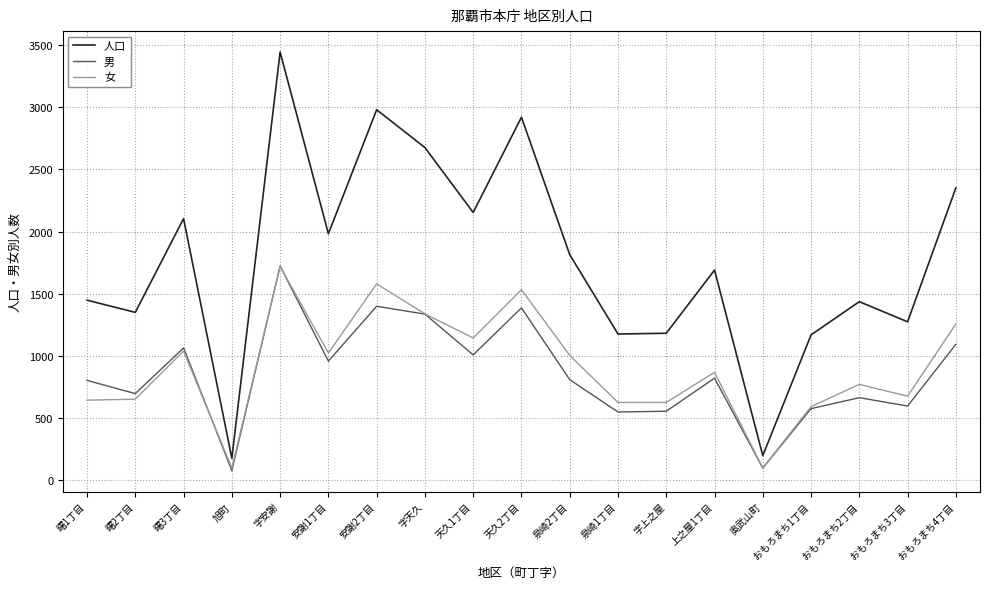

The value of 男 at 天久2丁目 is 948. True or false?

False